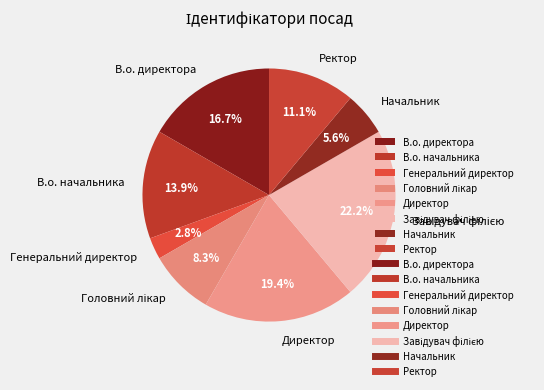

Which has a higher value, Директор or Ректор?

Директор